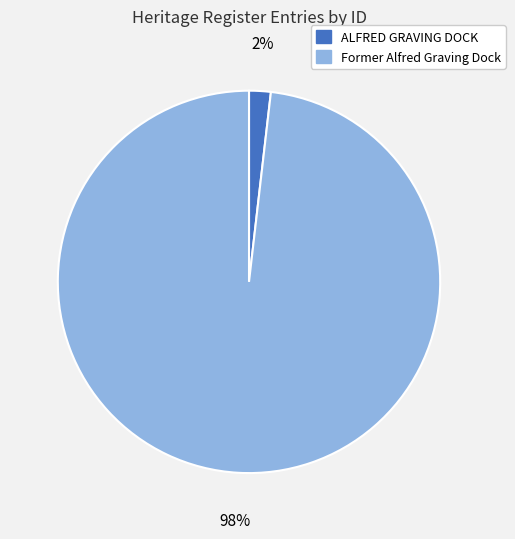

Do Former Alfred Graving Dock and ALFRED GRAVING DOCK together represent more than half of the pie?

Yes